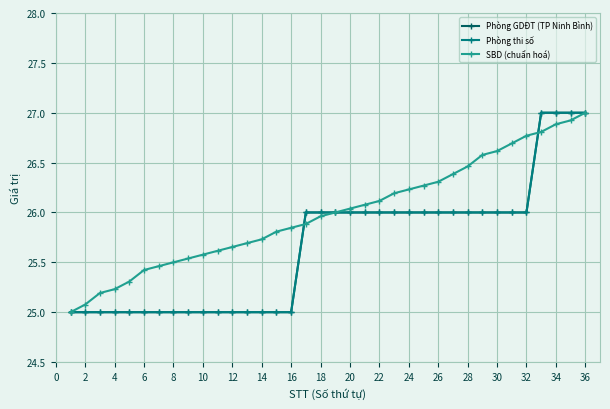

How many times do Phòng thi số and SBD (chuẩn hoá) cross each other?

2